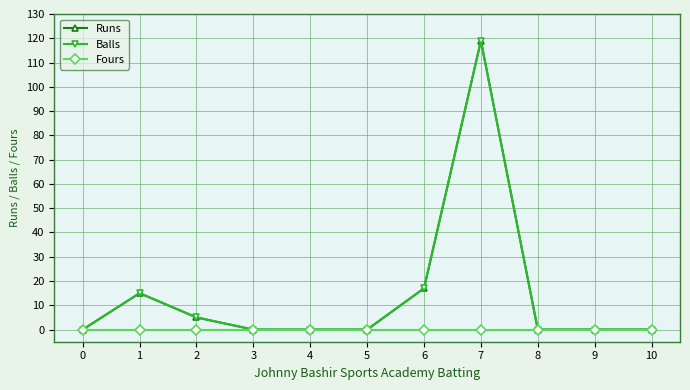

Reading right to left, transcribe all the data shown in this chart.

Runs: 10=0	9=0	8=0	7=119	6=17	5=0	4=0	3=0	2=5	1=15	0=0
Balls: 10=0	9=0	8=0	7=119	6=17	5=0	4=0	3=0	2=5	1=15	0=0
Fours: 10=0	9=0	8=0	7=0	6=0	5=0	4=0	3=0	2=0	1=0	0=0